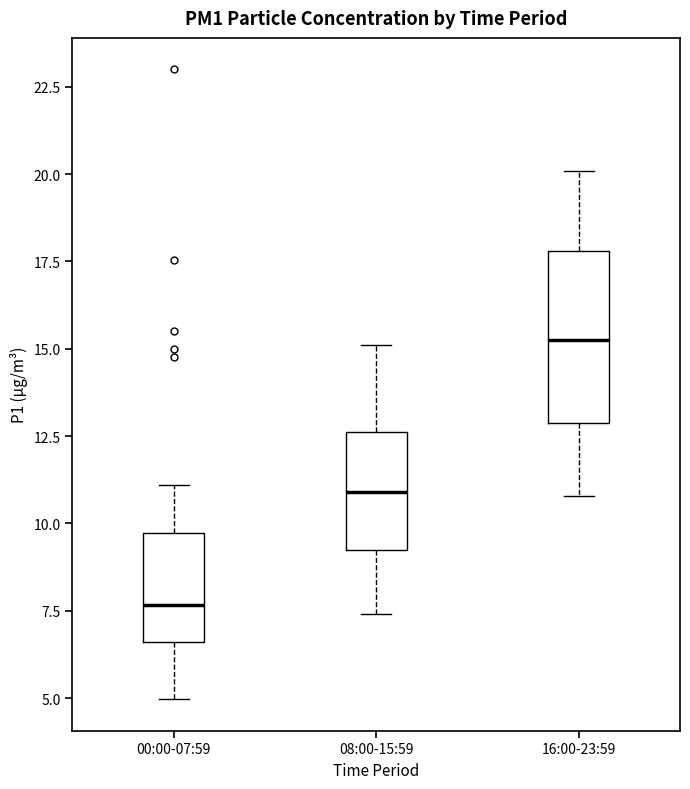

Reading left to right, transcribe this box plot: for each box, give where its median line is, the range the box spans, and where its two whiskers end, as read against the y-axis. The values are not printed on the chart, so give them approximately, as read against the axis.

00:00-07:59: median 7.5, box 6.5 to 9.5, whiskers 5.0 to 11.0
08:00-15:59: median 11.0, box 9.5 to 12.5, whiskers 7.5 to 15.0
16:00-23:59: median 15.5, box 13.0 to 18.0, whiskers 11.0 to 20.0